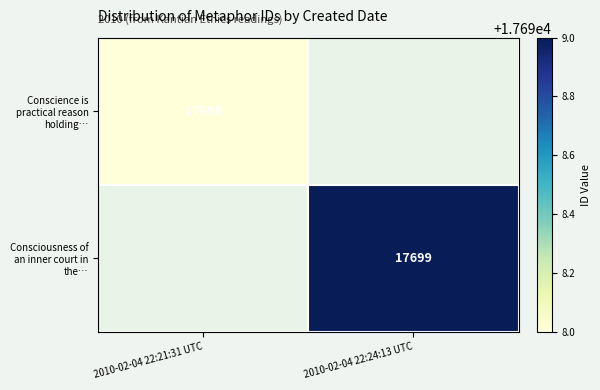

True or false: Conscience is practical reason holding… has a value of 10429.7 at 2010-02-04 22:21:31 UTC.

False